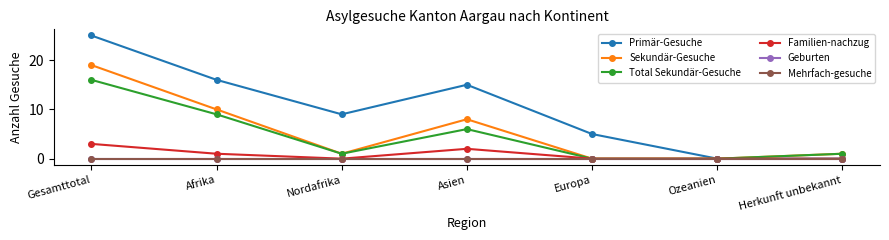

At how many categories does at least one series exceed 13?

3